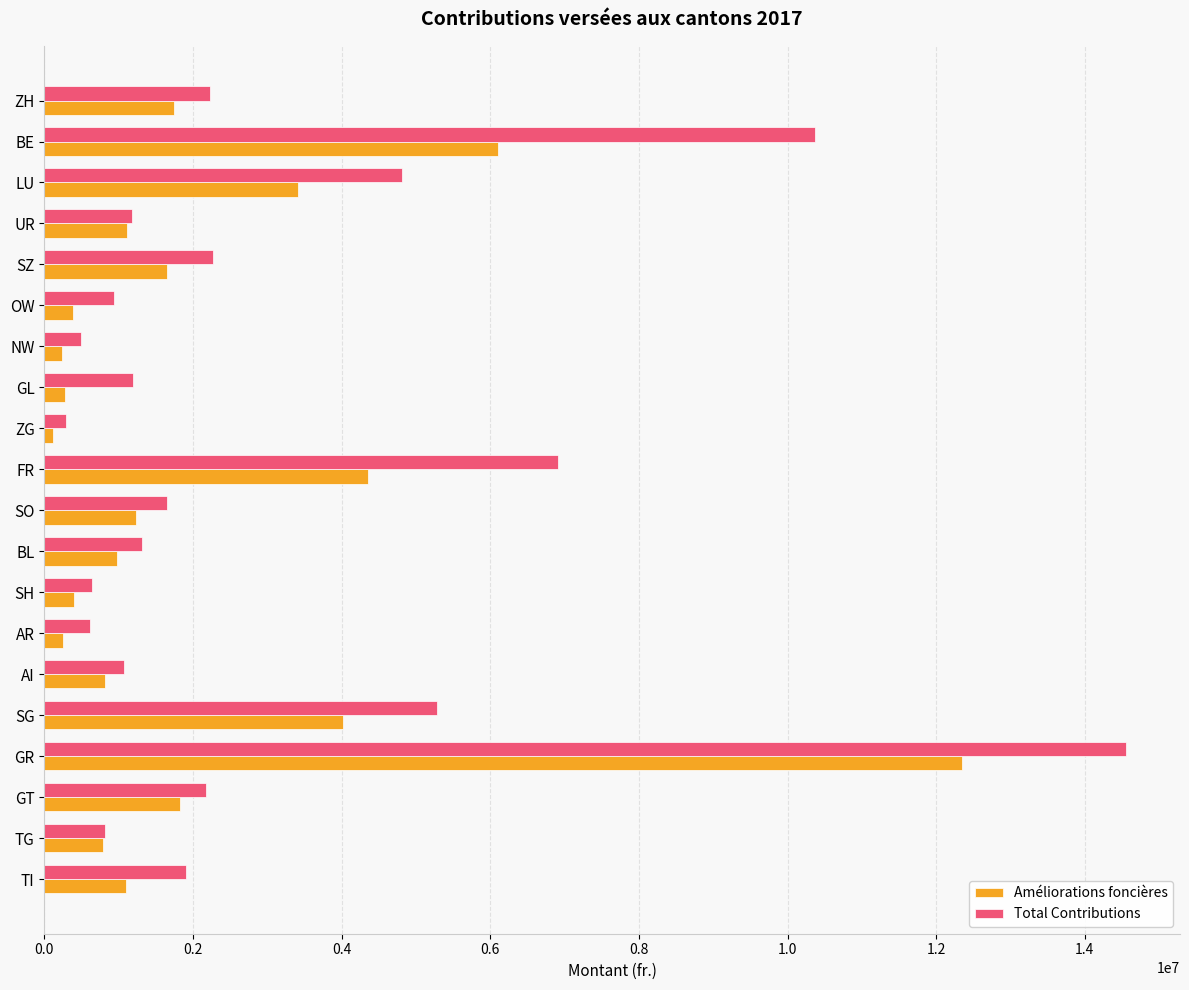

Rank the series by their average value, from lowest to highest.

Améliorations foncières, Total Contributions